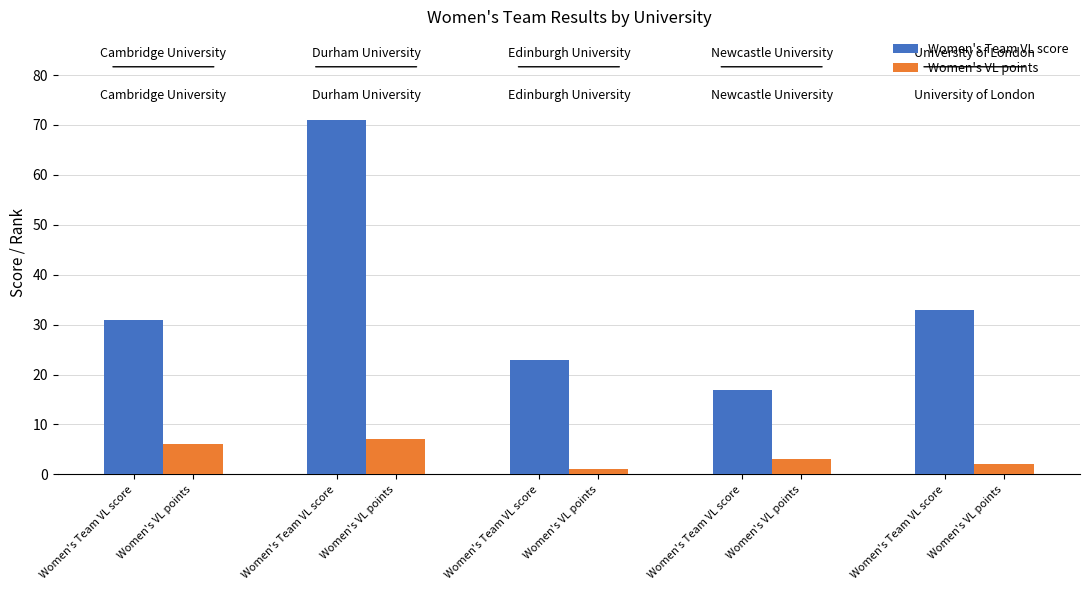

How many bars are there in each group?

2